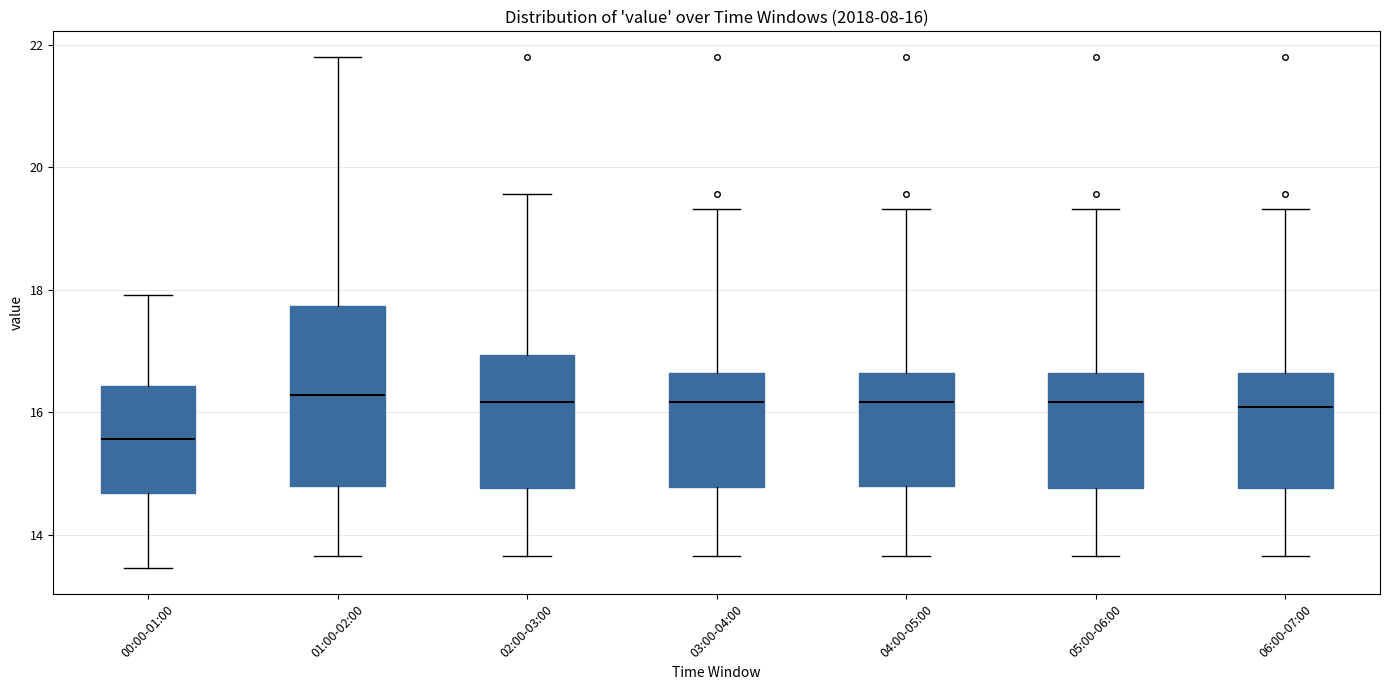

Comparing the boxes themselves (not the whiskers), which one is the tallest?

01:00-02:00